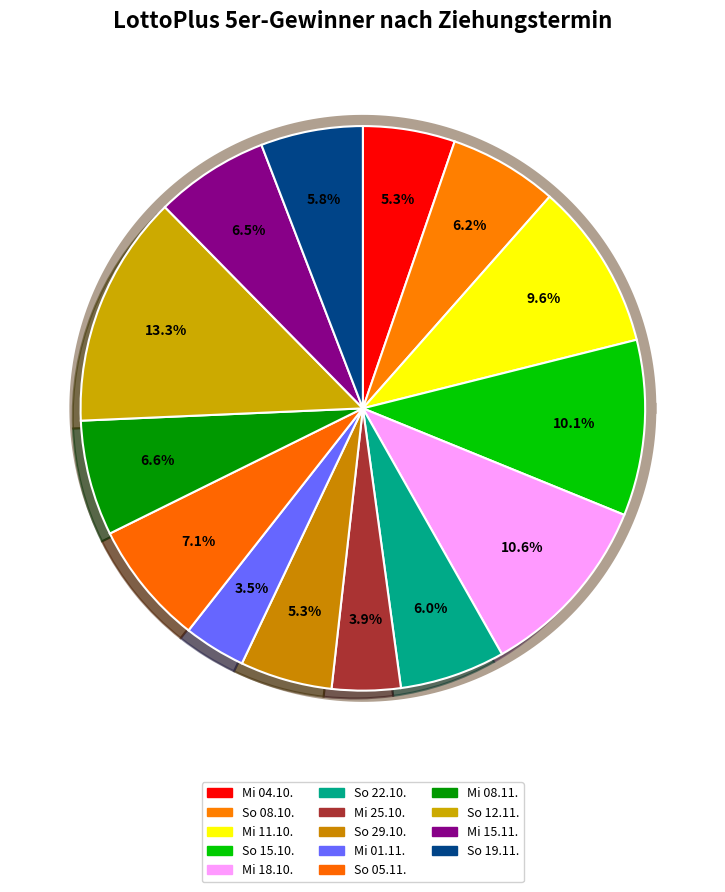

The So 29.10. slice represents 5% of the pie. True or false?

True